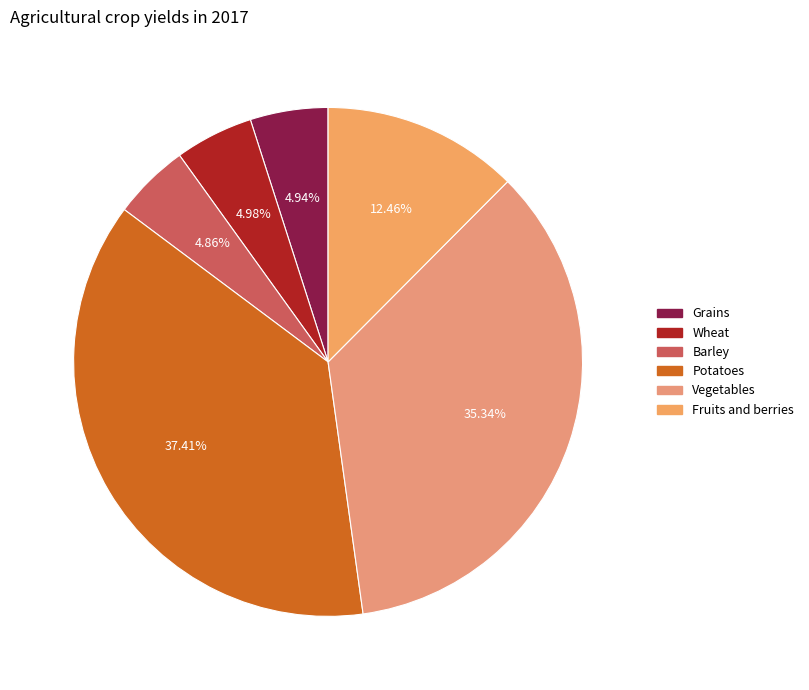

Is the sum of Potatoes and Fruits and berries greater than half?

No